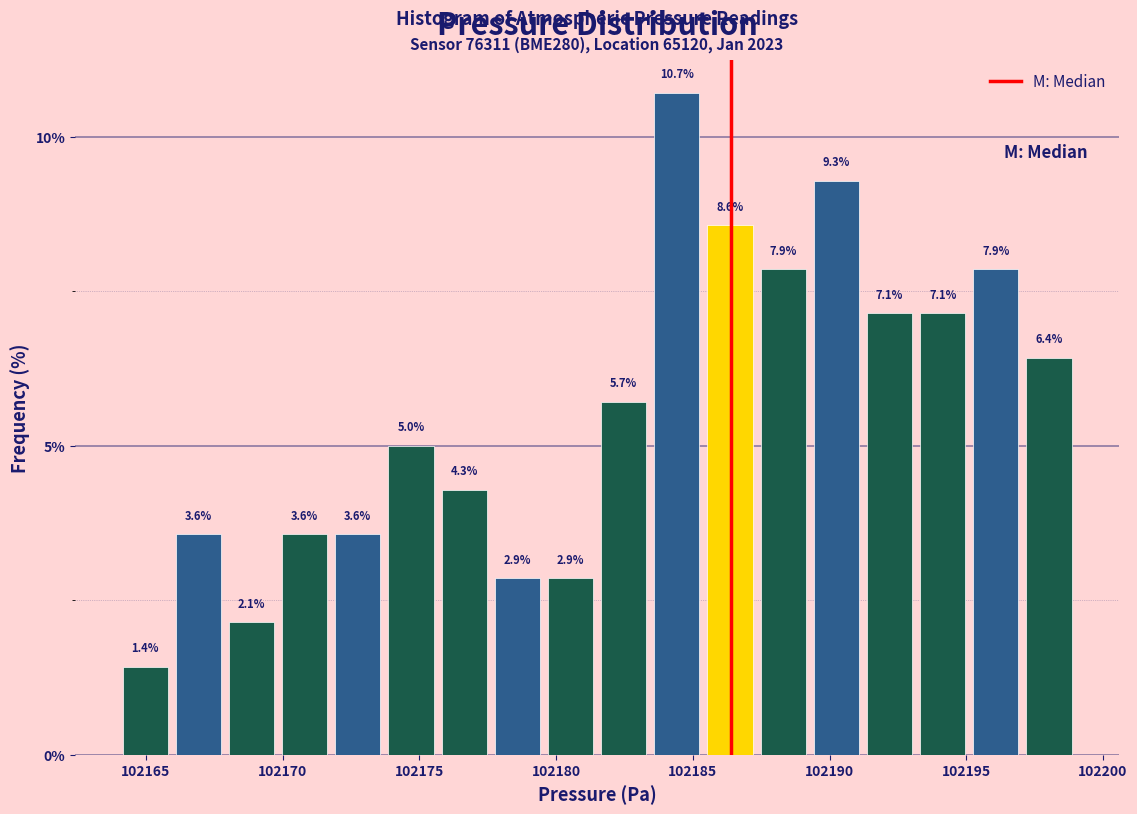

Around what value on the x-axis is the tallest bar? Give the approximate position of its centre, as read against the axis.

102184.5